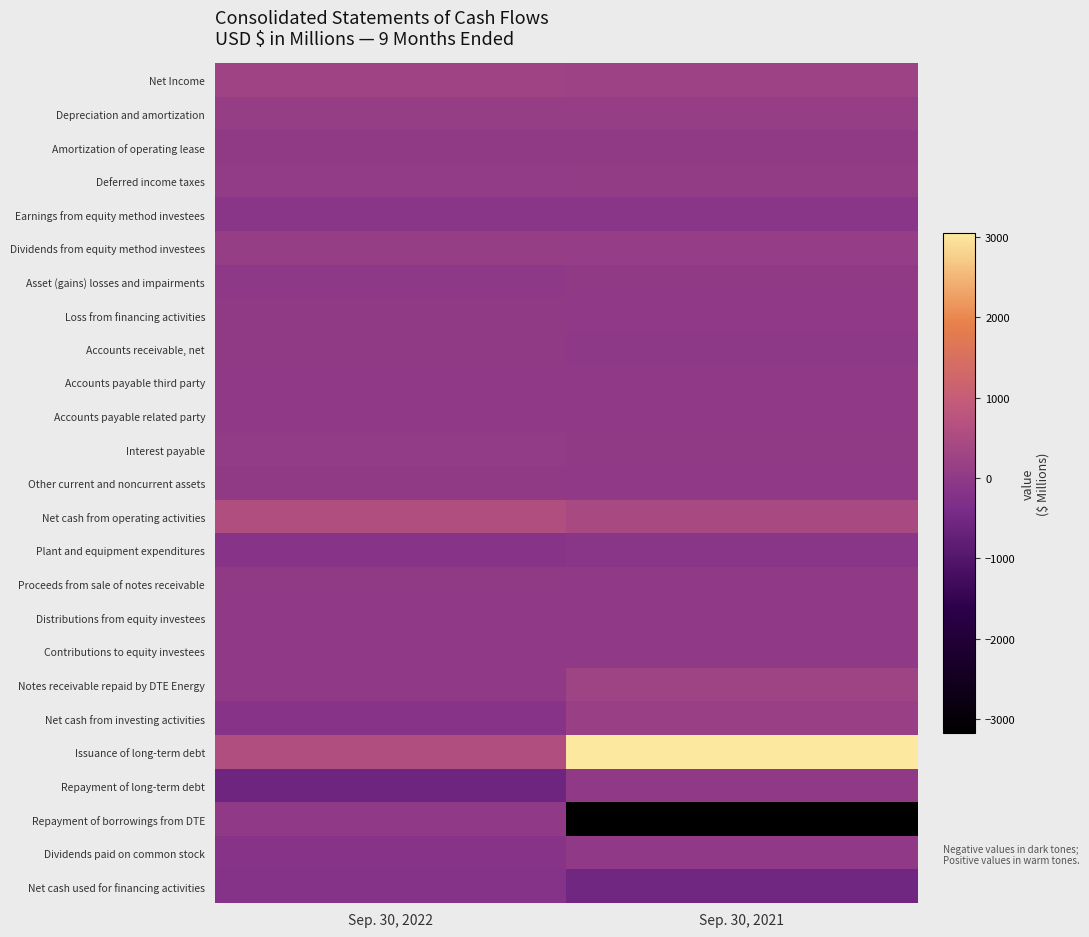

Between Sep. 30, 2021 and Sep. 30, 2022, which is larger?

Sep. 30, 2022